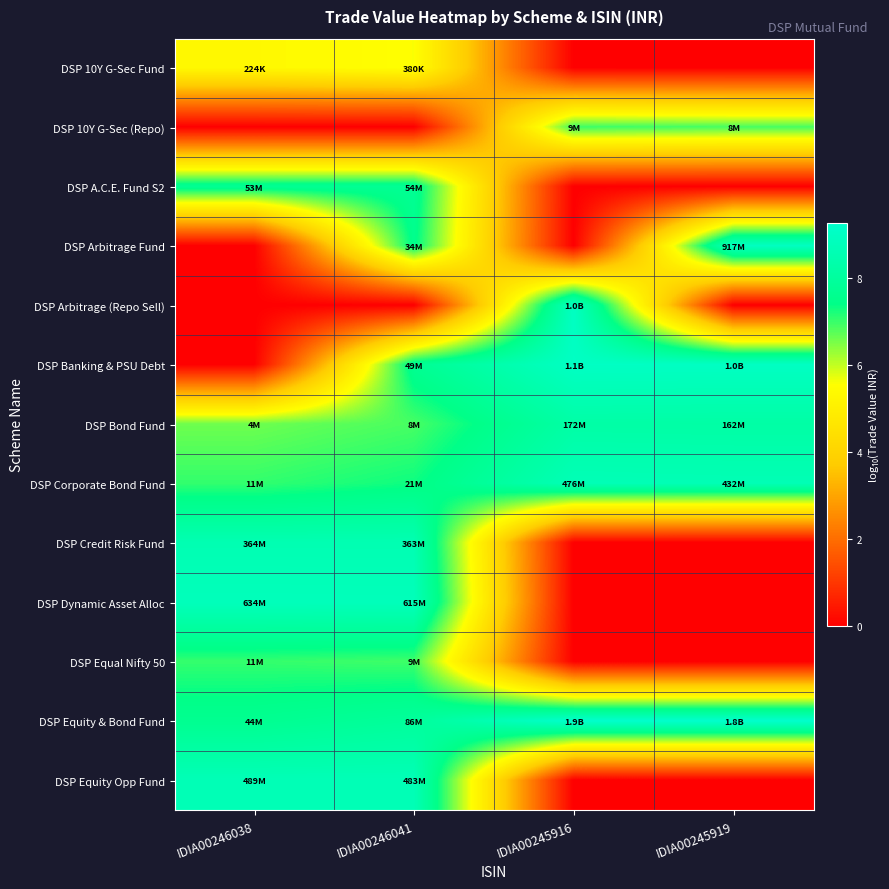

What is the total value across all series at IDIA00246038?

67.5